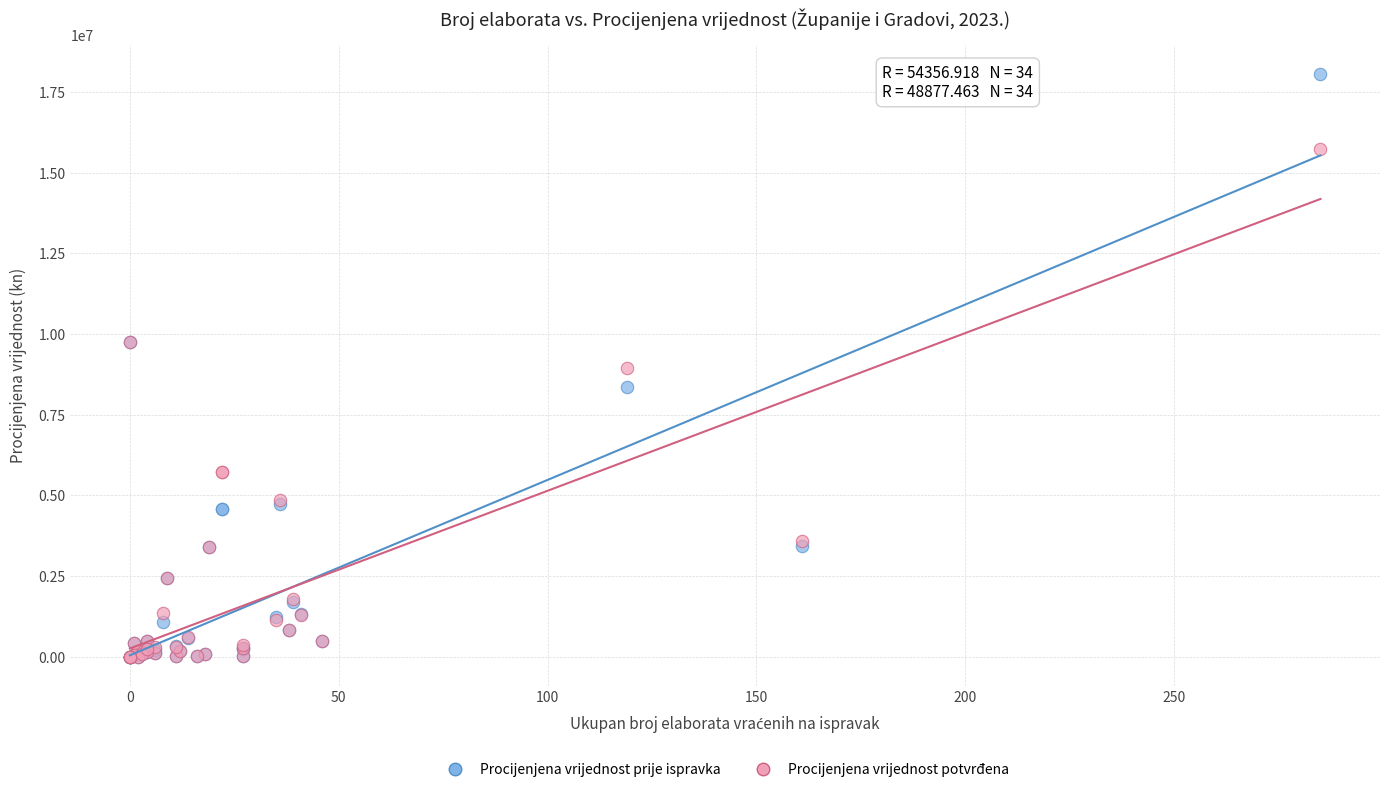

In the Procijenjena vrijednost potvrđena series, what Y value is closest to 7858535?

8935230.0